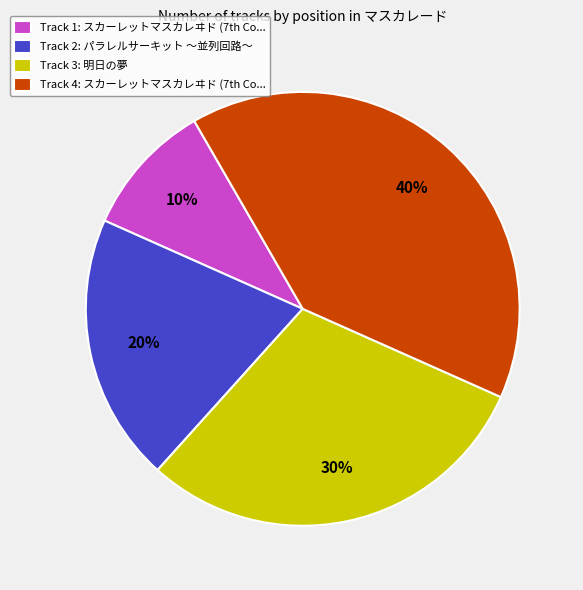

To the nearest percent, what portion does Track 3: 明日の夢 represent?

30%